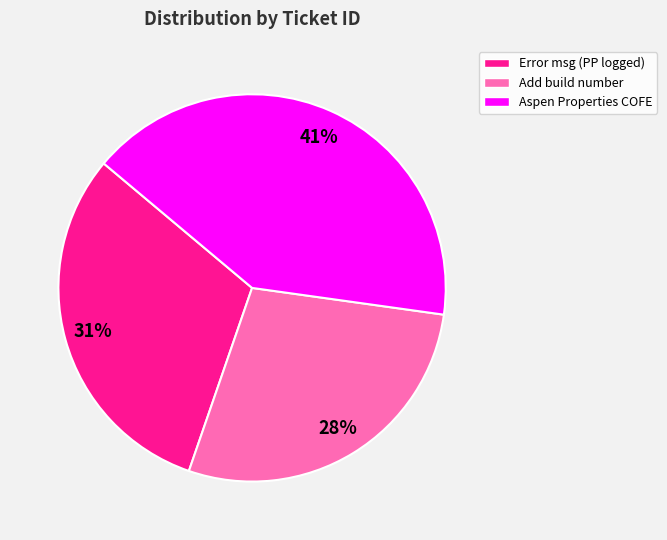

To the nearest percent, what percentage of the pie is Add build number?

28%